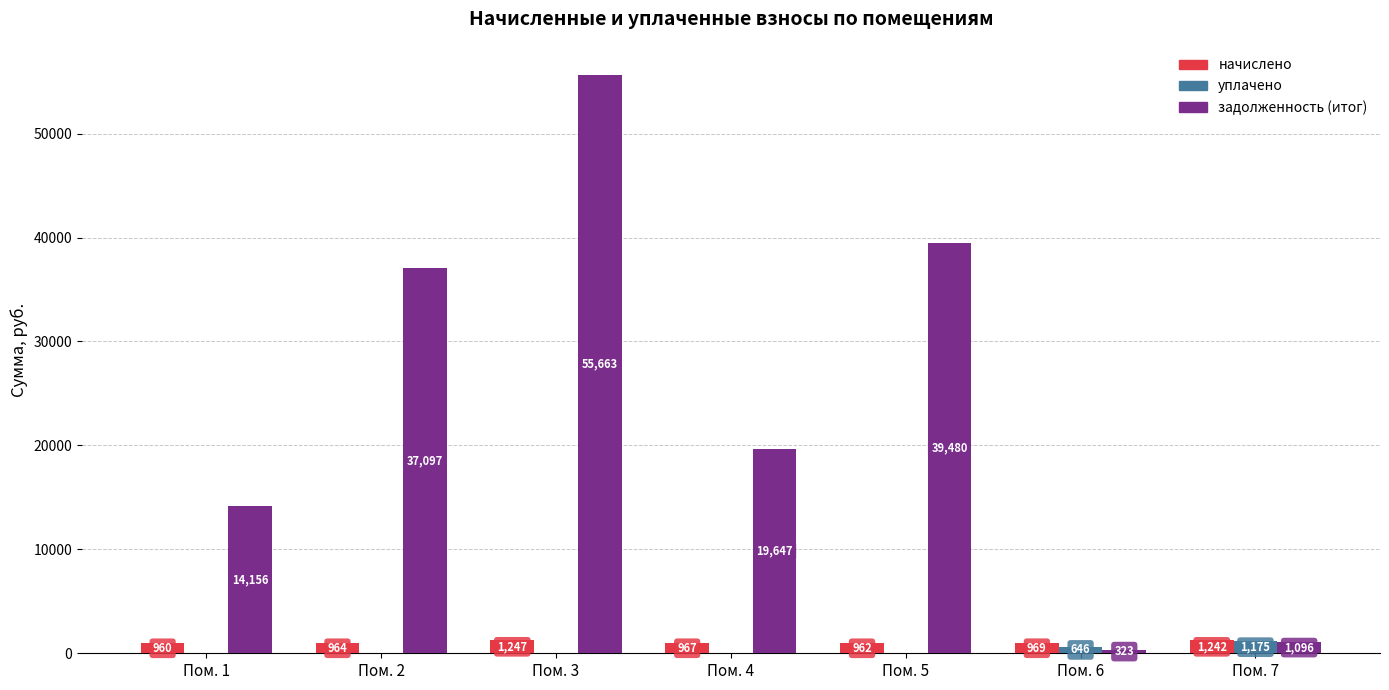

What are all the series names shown in the legend?

начислено, уплачено, задолженность (итог)